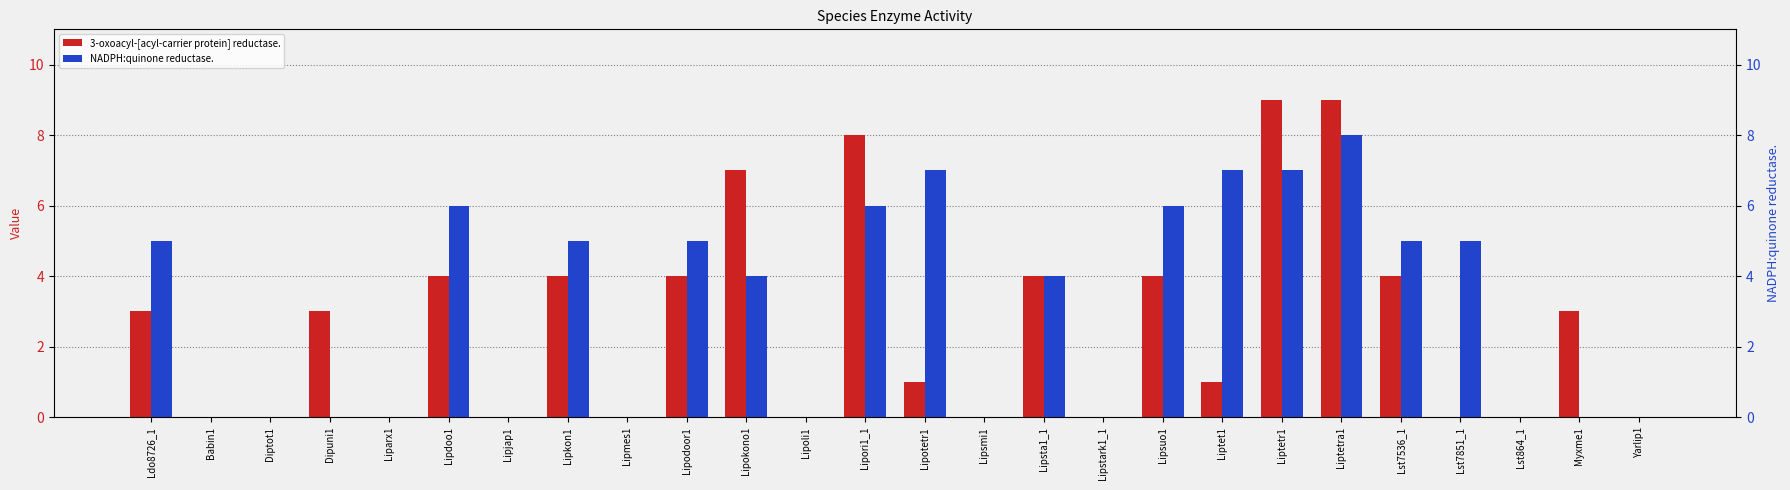

What are all the series names shown in the legend?

3-oxoacyl-[acyl-carrier protein] reductase., NADPH:quinone reductase.